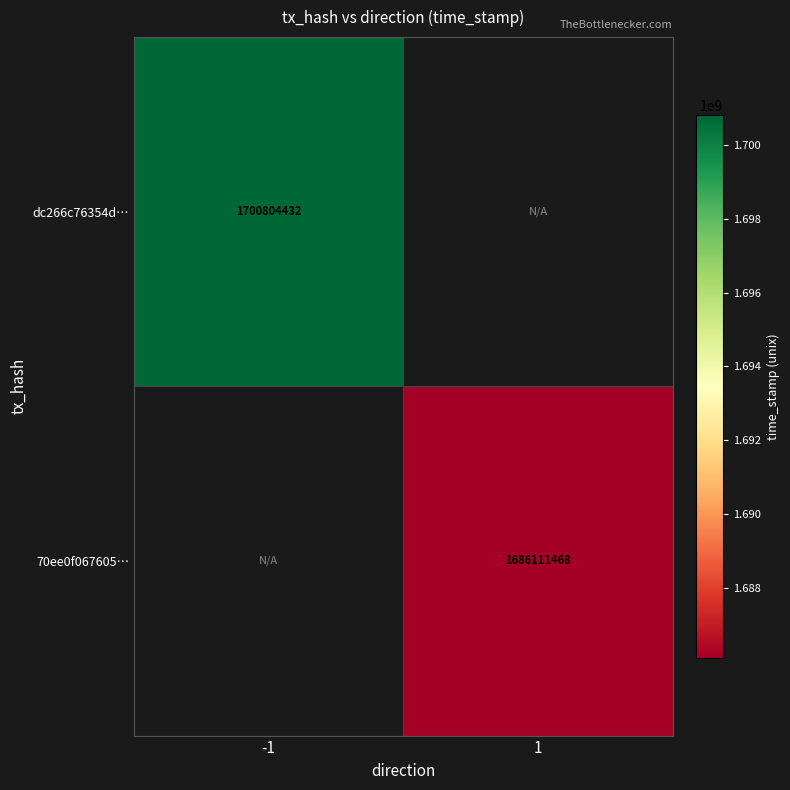

Count the number of categories in the chart.

2